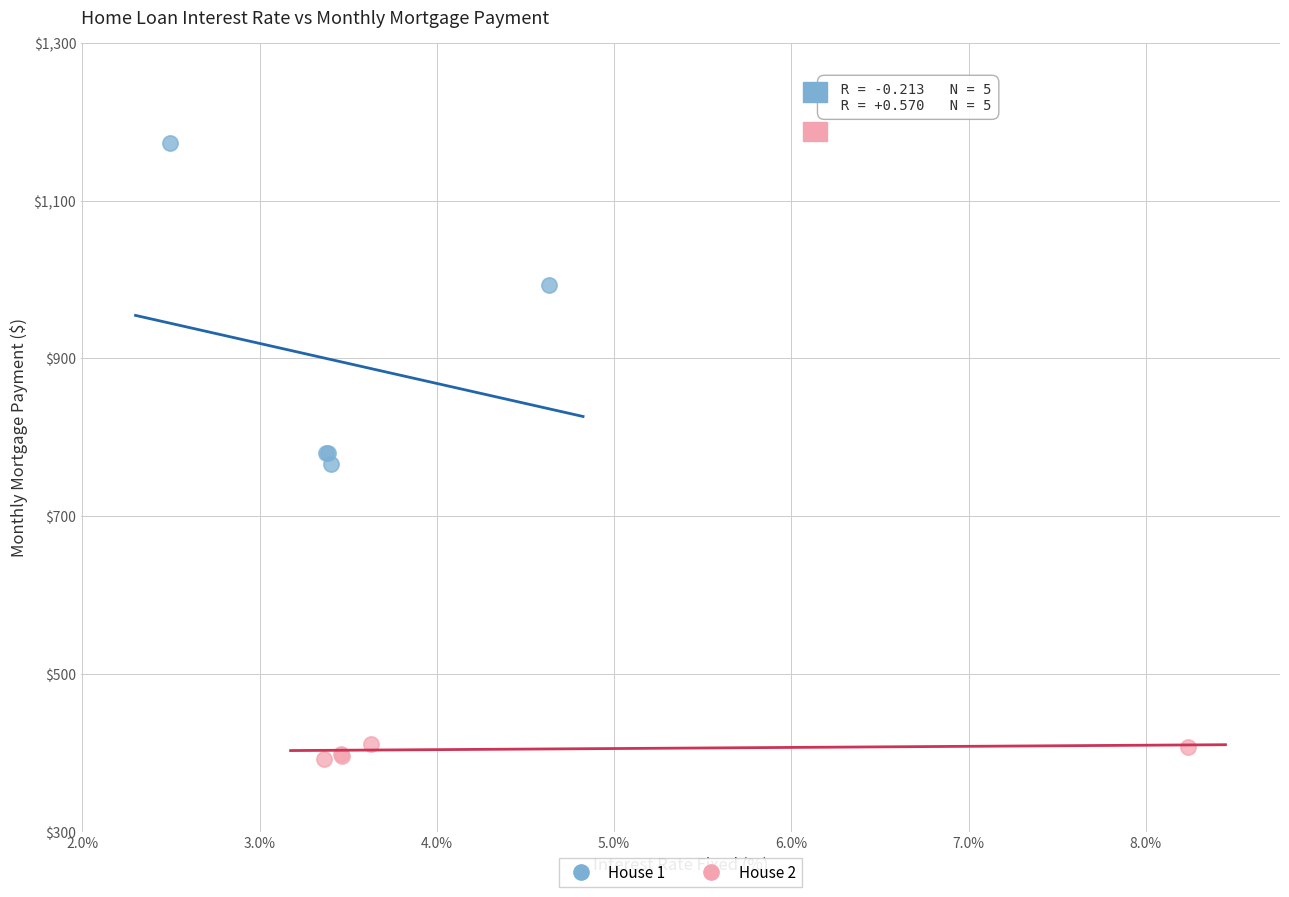

Which series contains the highest Y value?

House 1